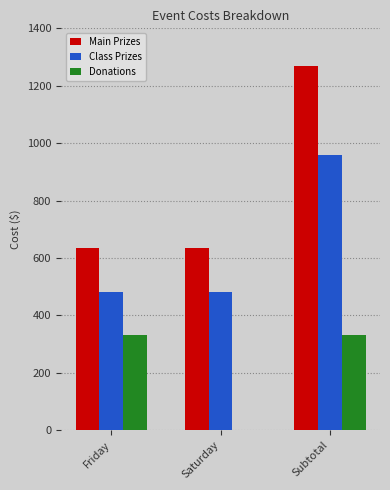

What is the sum of the Main Prizes values at Friday and Saturday?

1270